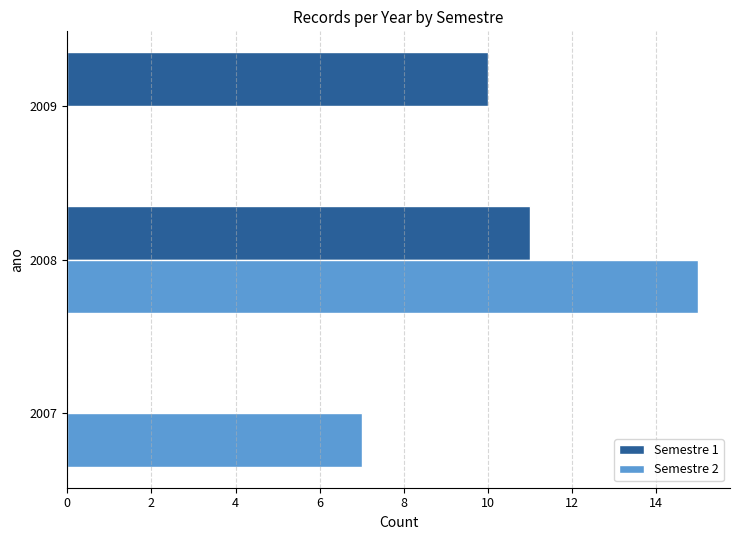

Is the value of Semestre 2 at 2008 greater than the value of Semestre 1 at 2008?

Yes